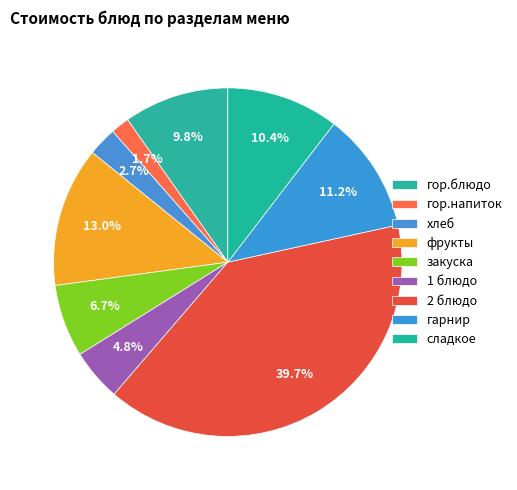

Is there any slice that represents more than half of the pie?

No